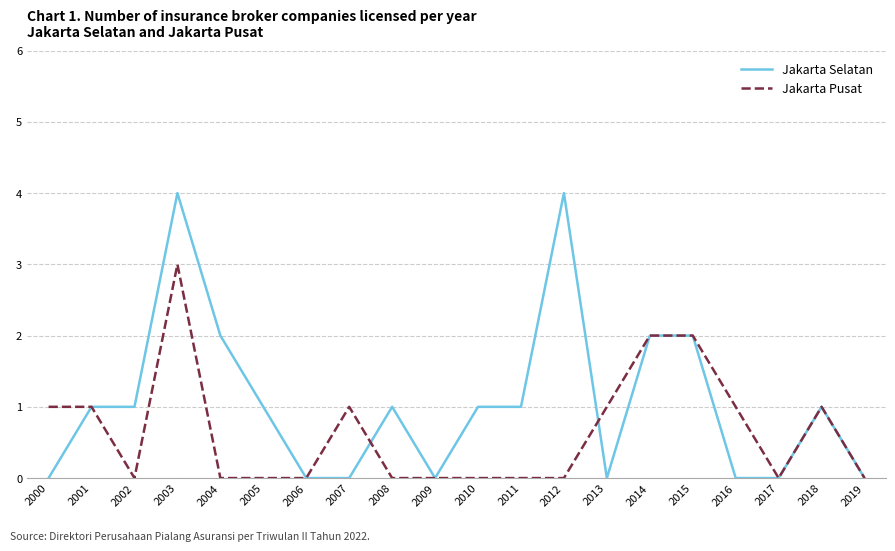

What is the total value across all series at 2014?

4